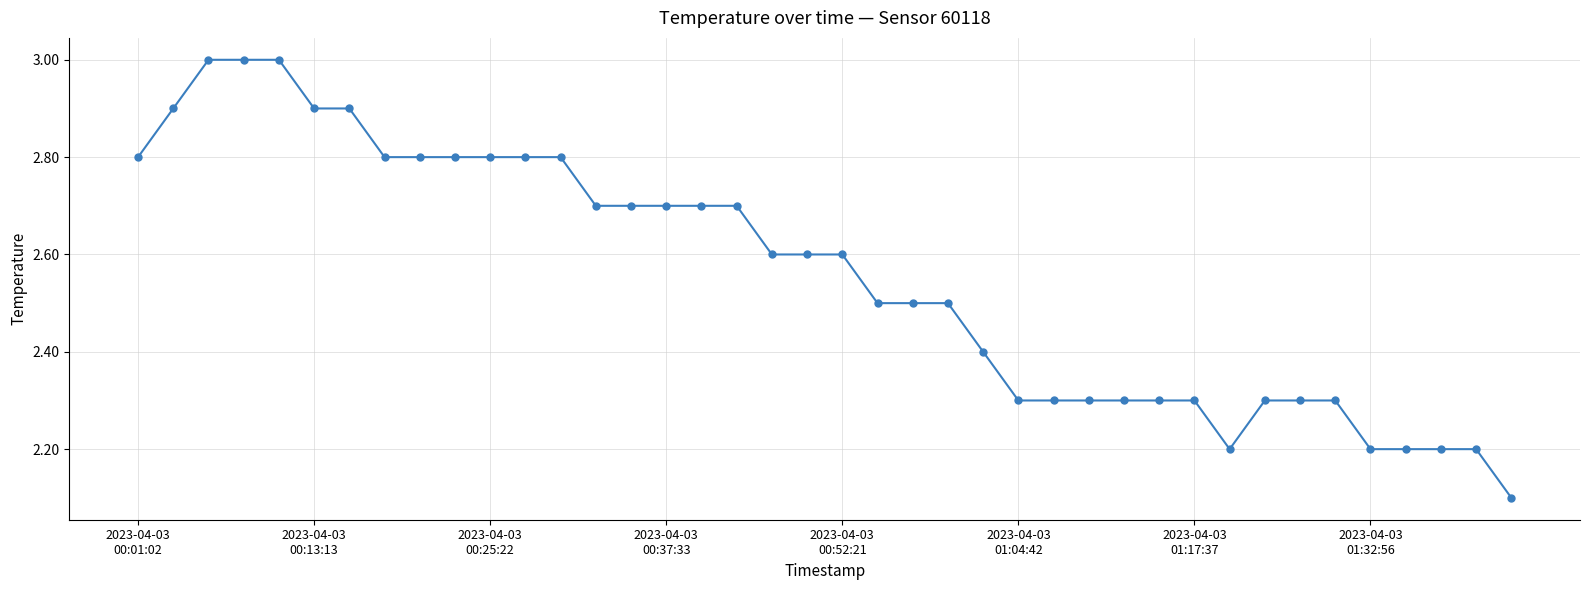

Count the values in the range 2 to 3.

40